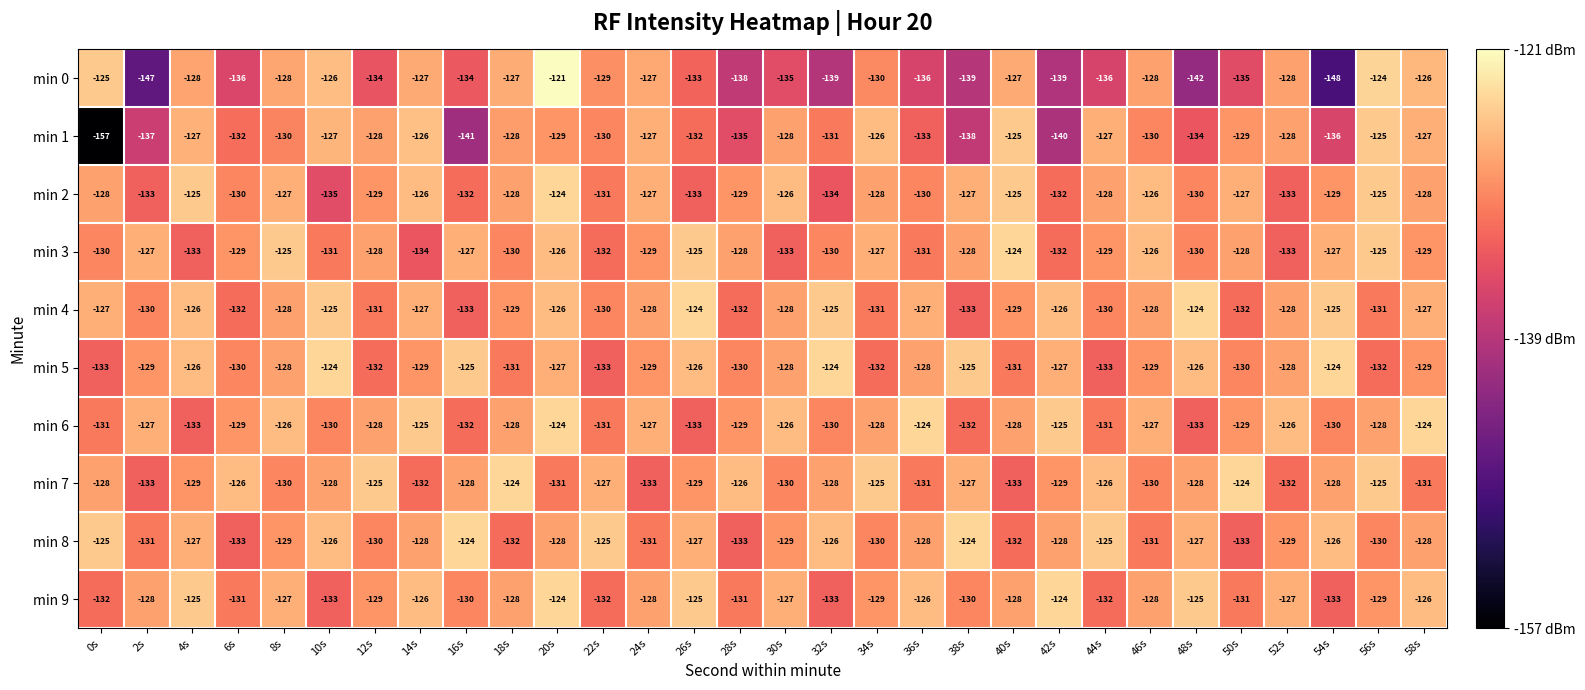

The value of min 8 at 28s is -133. True or false?

True